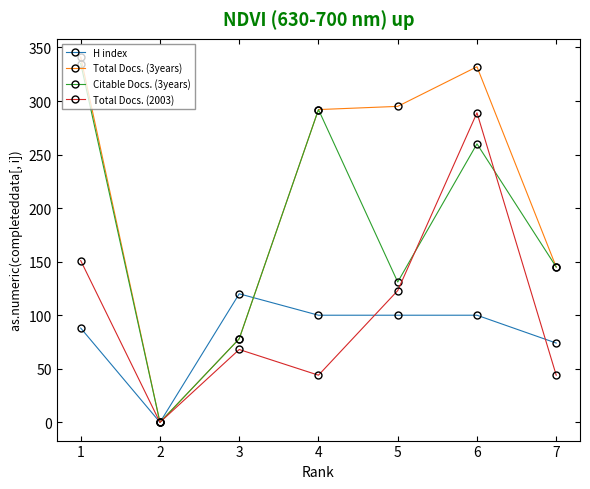

How many series are shown in this chart?

4